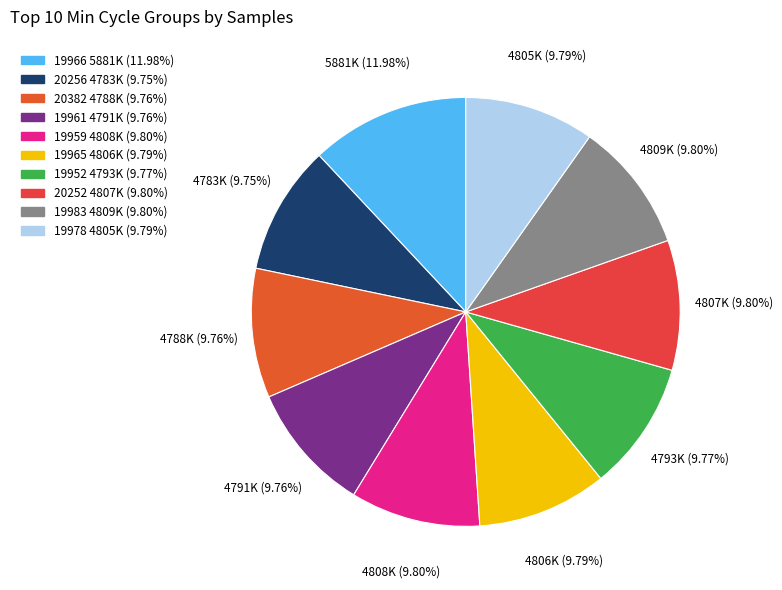

Approximately how many times larger is the value at 20382 compared to 19965?

1.0